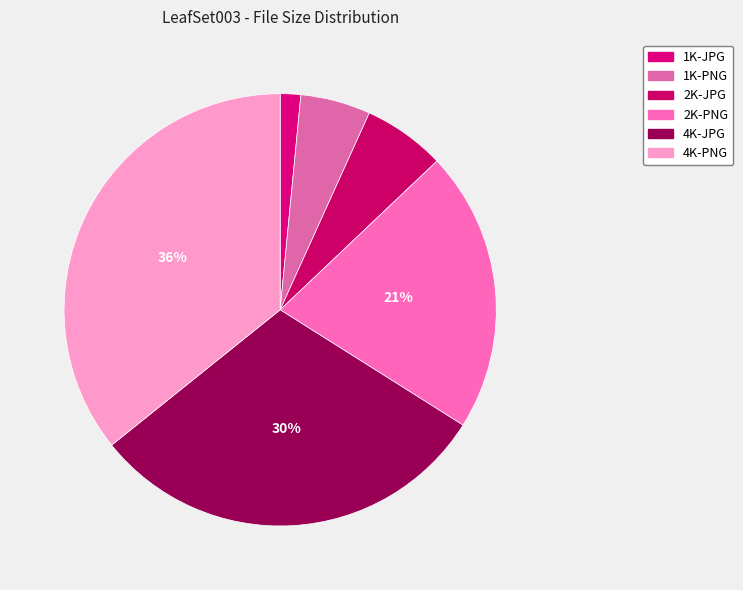

To the nearest percent, what is the difference between the largest and smallest slice percentages?

34%